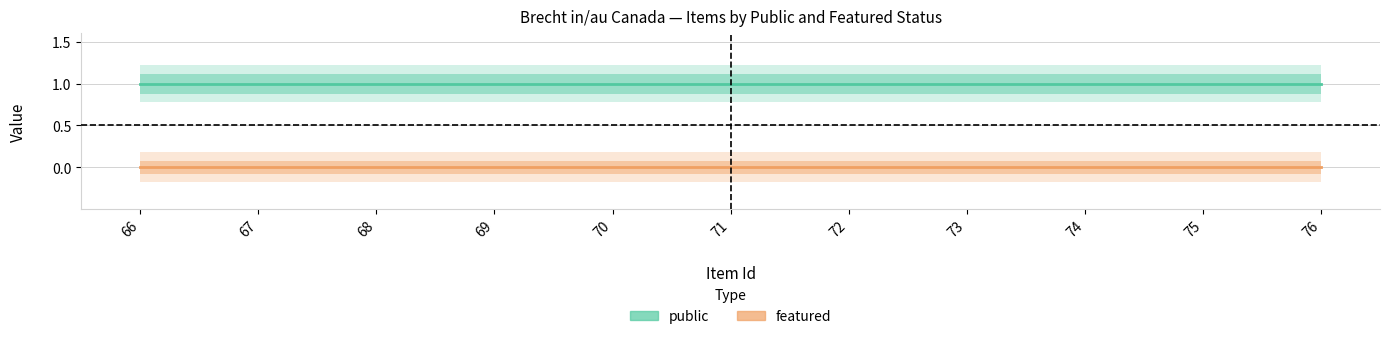

True or false: public and featured intersect in this chart.

False